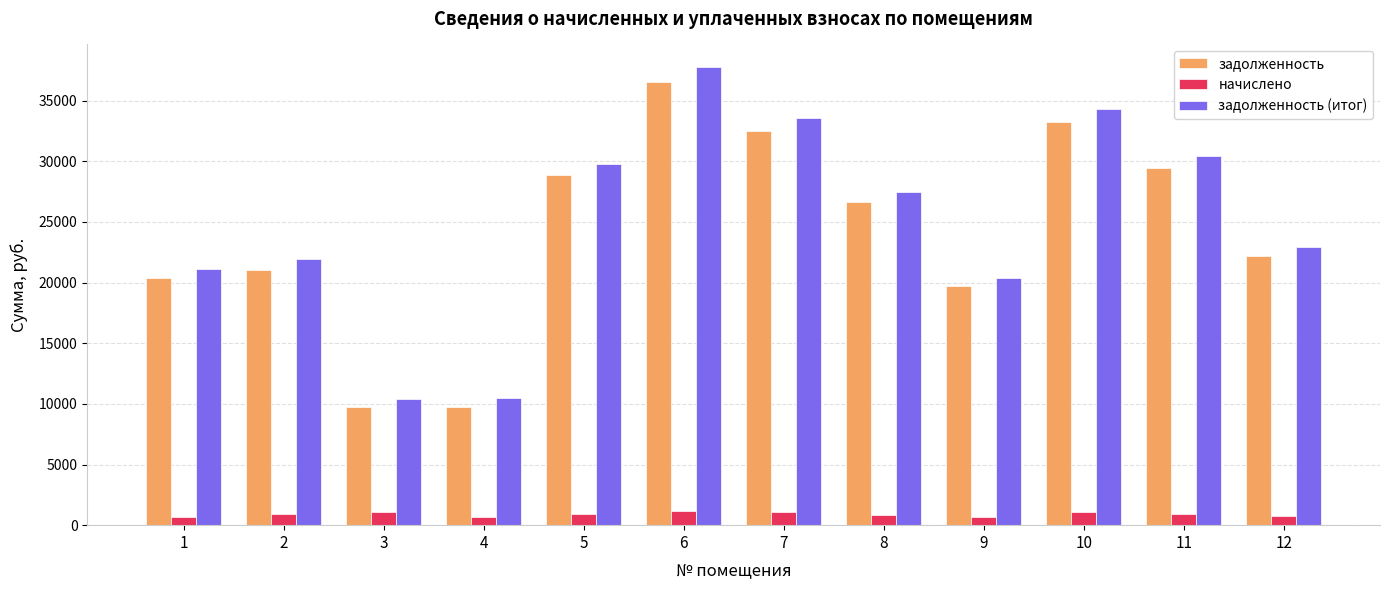

Which series has the largest range (max minus min)?

задолженность (итог)